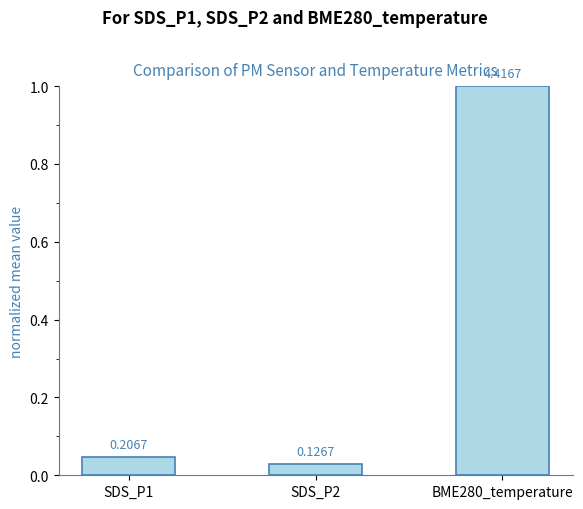

How many bars are there in total?

3